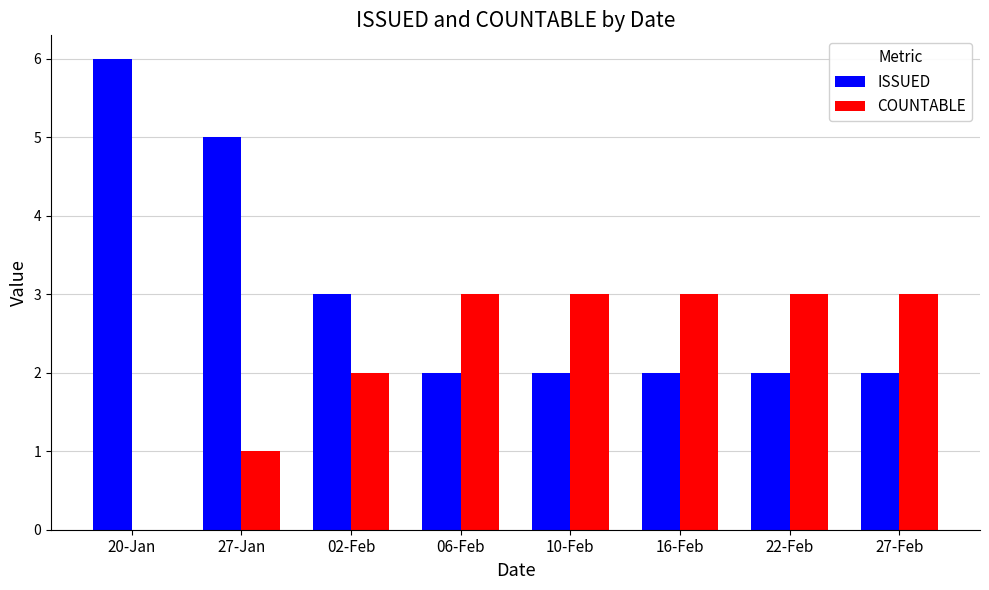

What is the sum of all ISSUED values?

24